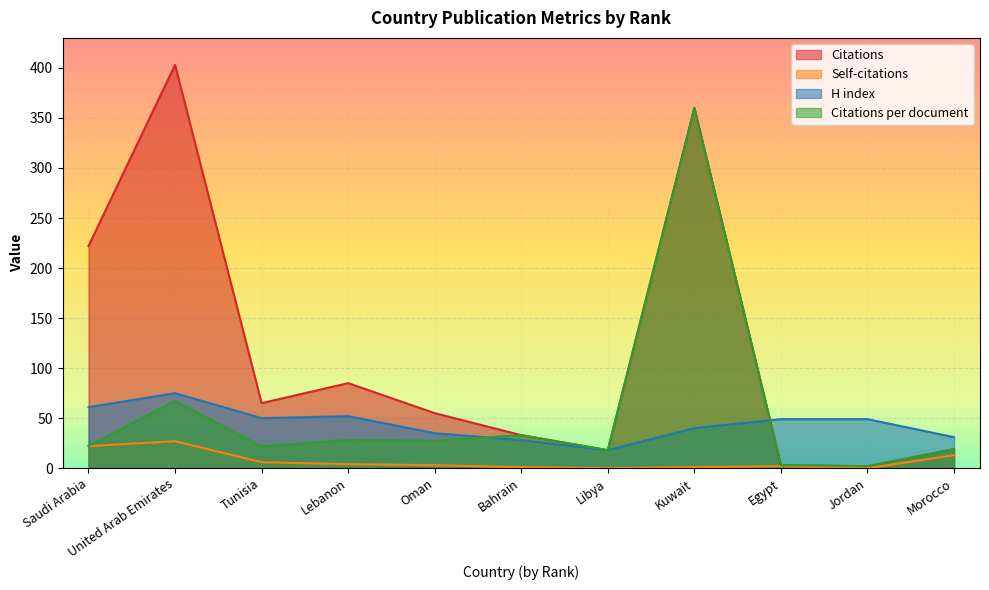

List the labels in order of Citations per document value, smallest first.

Jordan, Egypt, Libya, Morocco, Tunisia, Saudi Arabia, Oman, Lebanon, Bahrain, United Arab Emirates, Kuwait